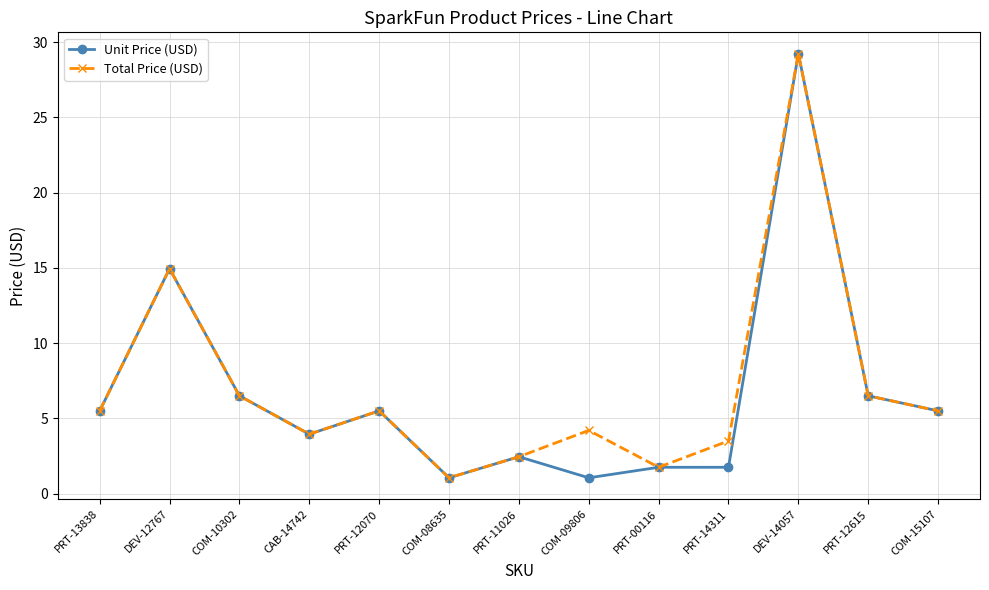

What is the minimum value shown in the chart?

1.1